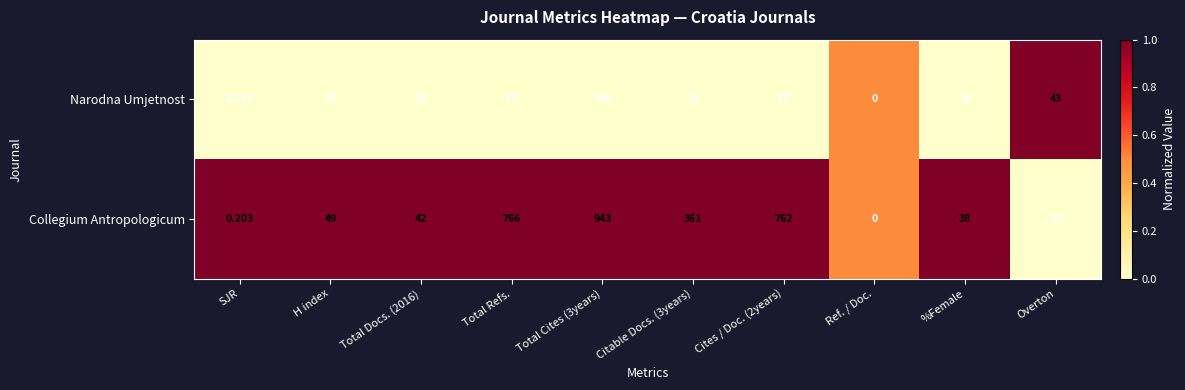

Which series has the largest total across all categories?

Collegium Antropologicum